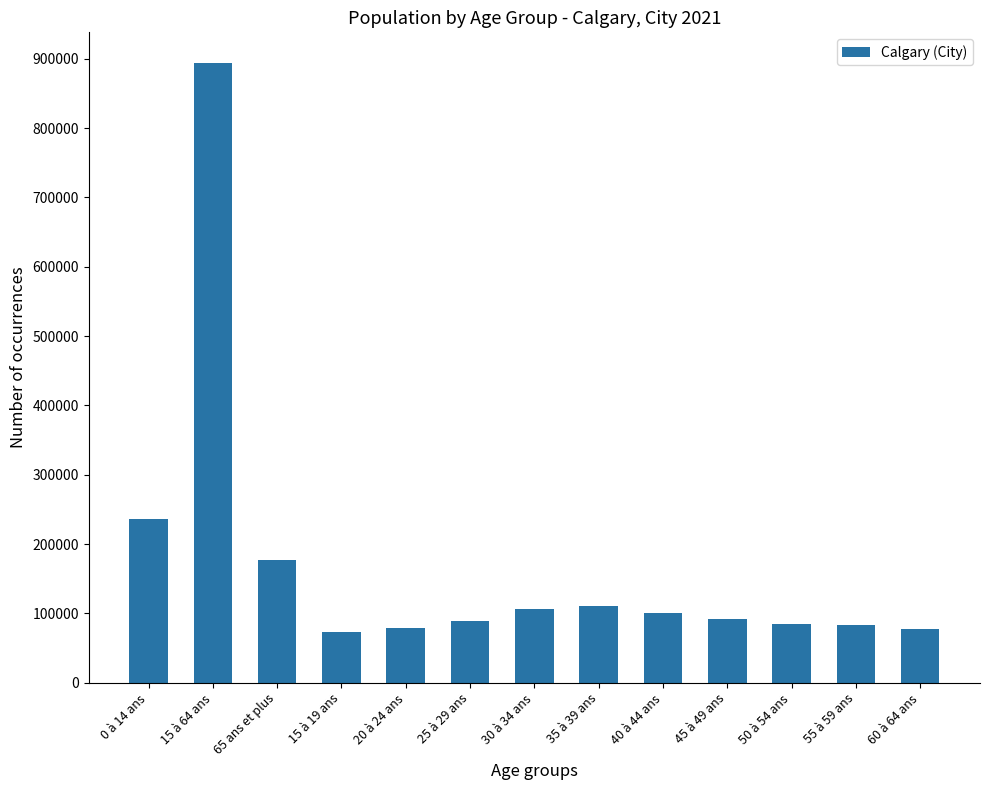

How many values are below 91385?

6